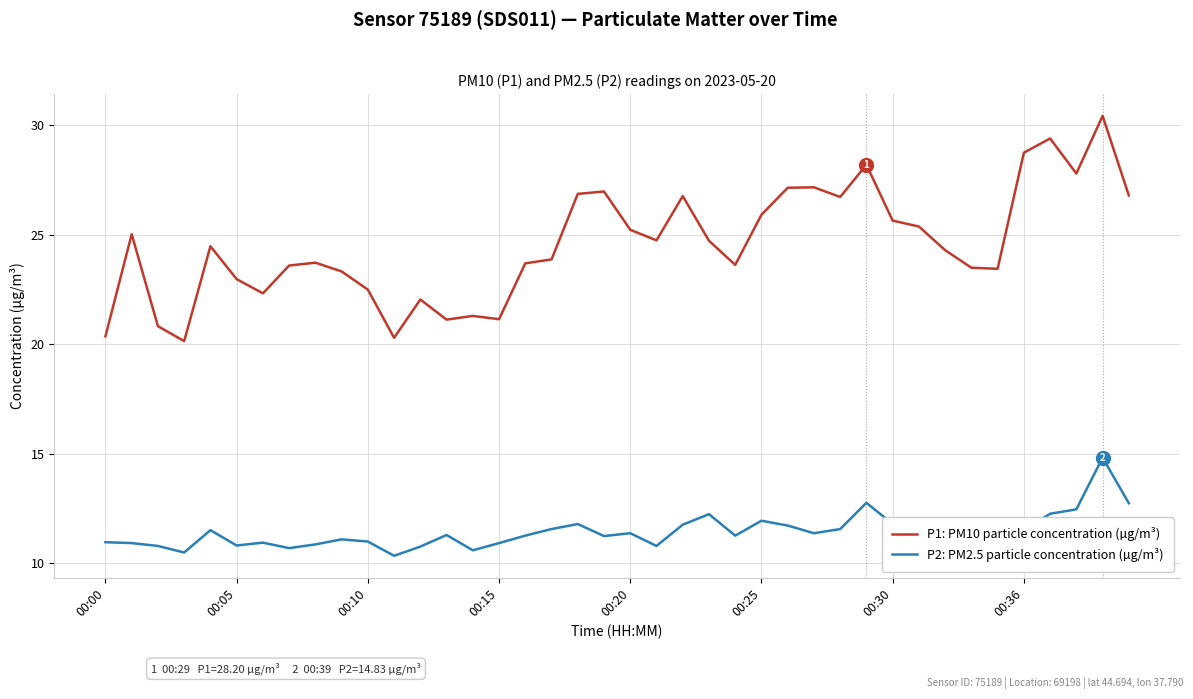

What is the difference between the second highest and minimum values in the P2: PM2.5 particle concentration (µg/m³) series?

2.4